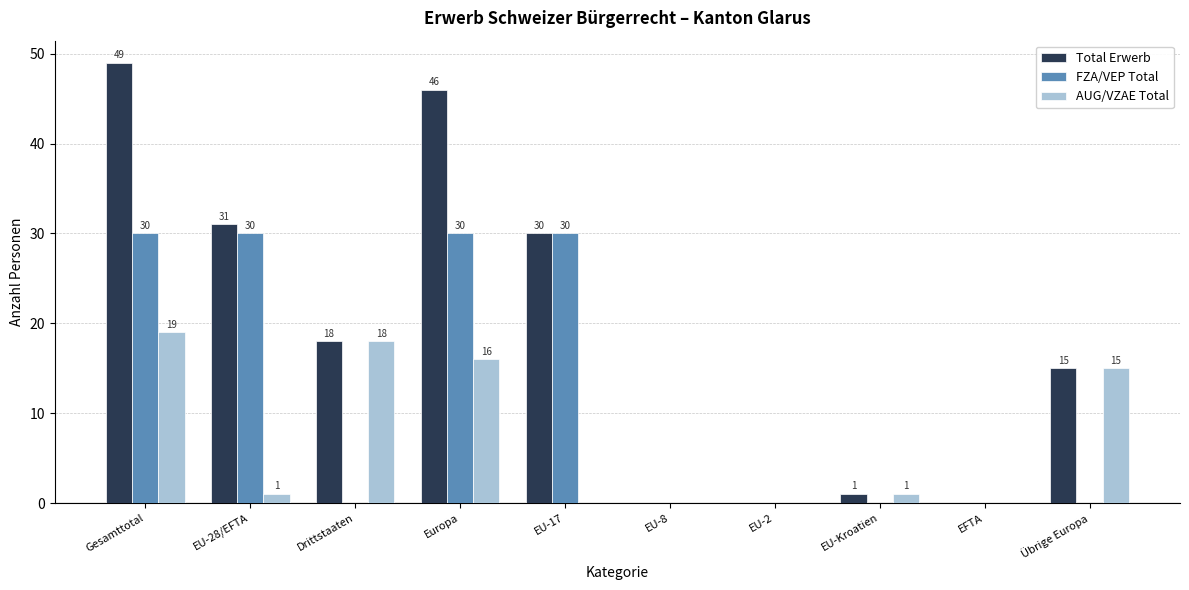

How many FZA/VEP Total values are between 0 and 30?

10